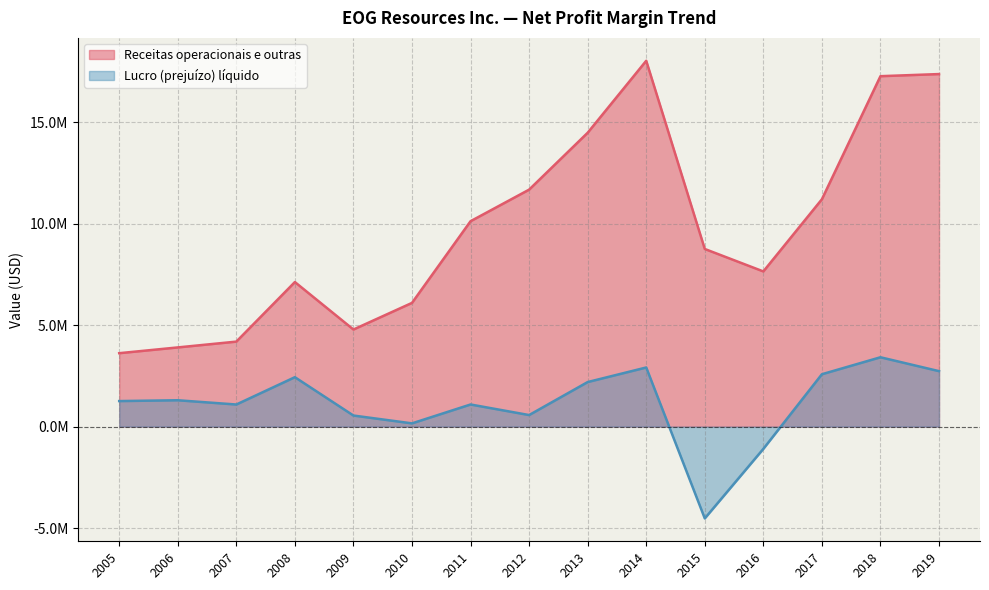

How many data points in Receitas operacionais e outras are less than 8757428?

7